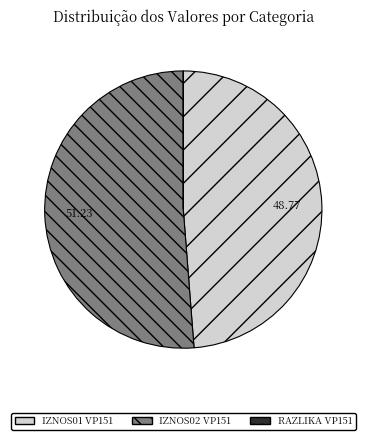

Do IZNOS01 VP151 and IZNOS02 VP151 together represent more than half of the pie?

Yes